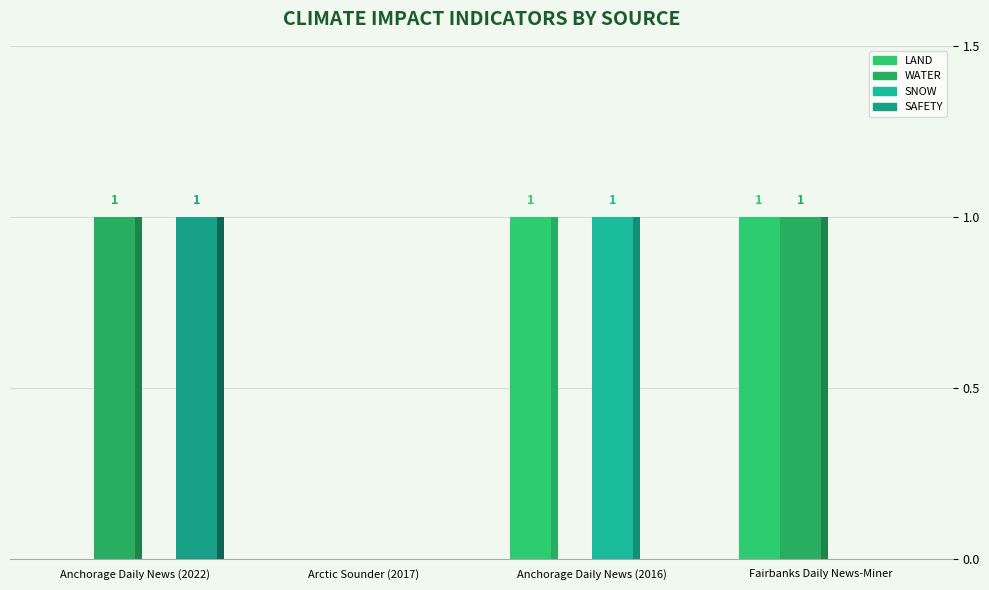

List the series in order of their peak value, highest first.

LAND, WATER, SNOW, SAFETY